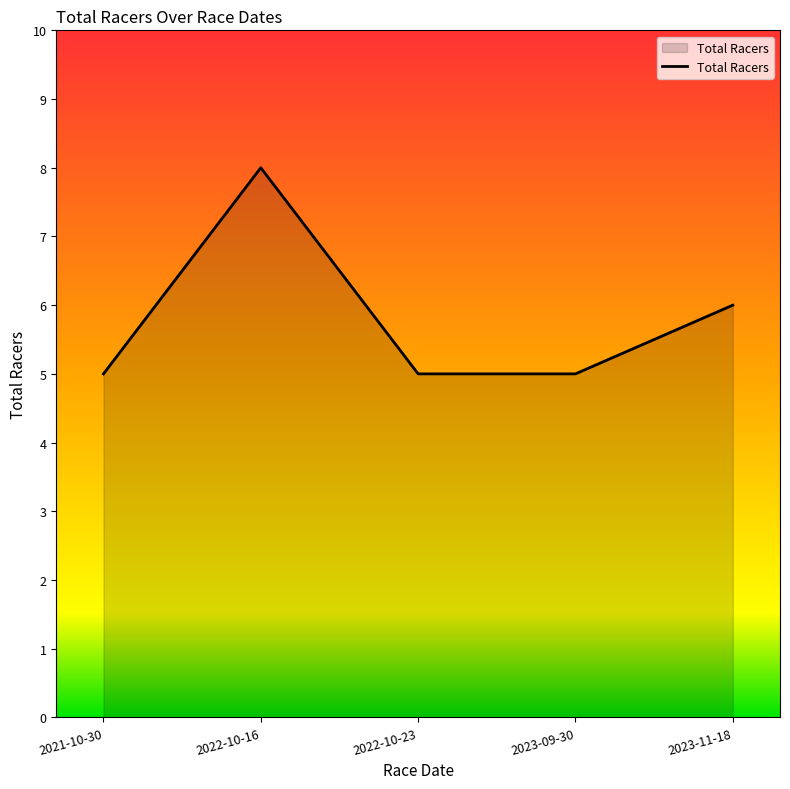

True or false: the data has more than 1 interior local peaks.

False